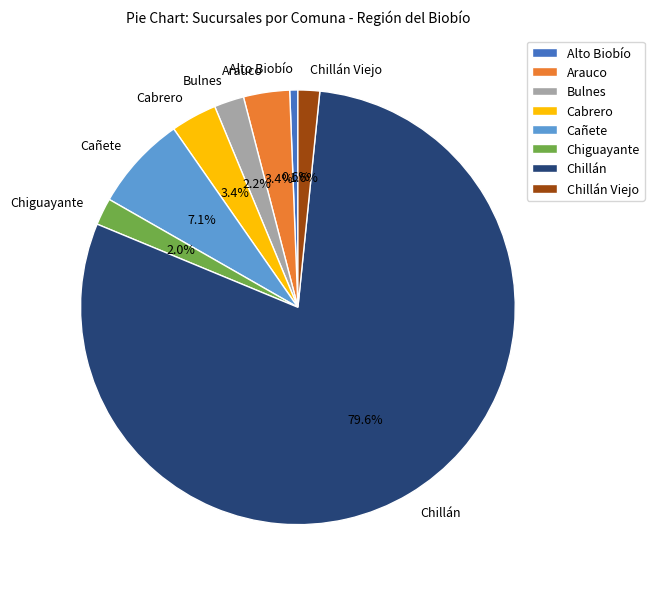

How many segments does this pie chart have?

8